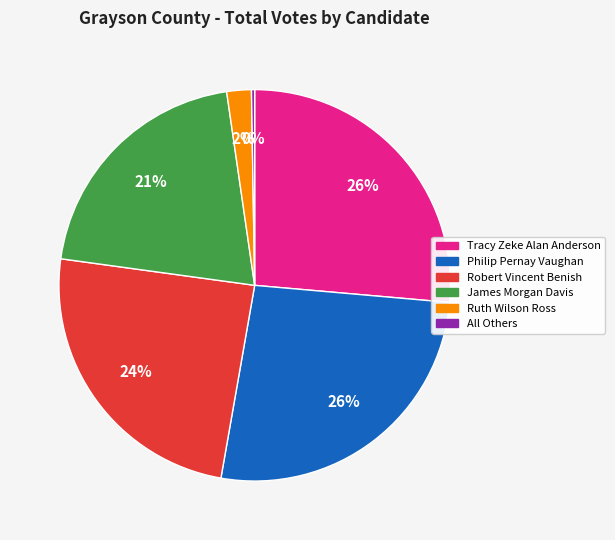

Is it true that Tracy Zeke Alan Anderson is 26% of the pie?

True